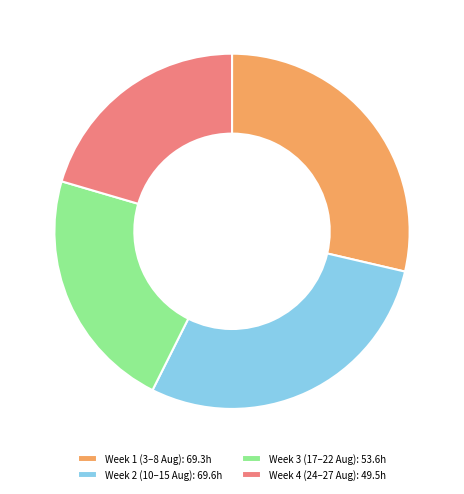

How many segments does this pie chart have?

4